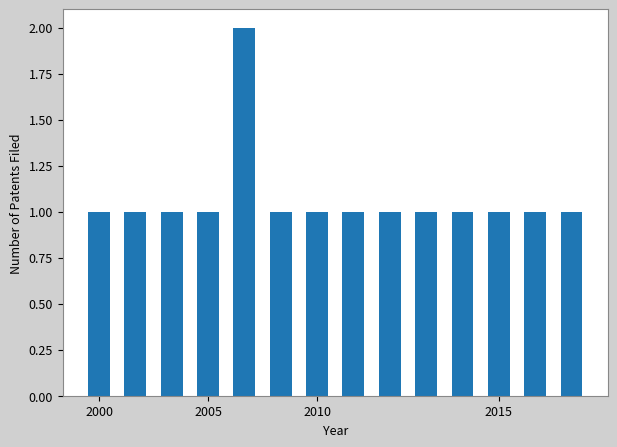

What is the value of the 12th bar from the left?

1